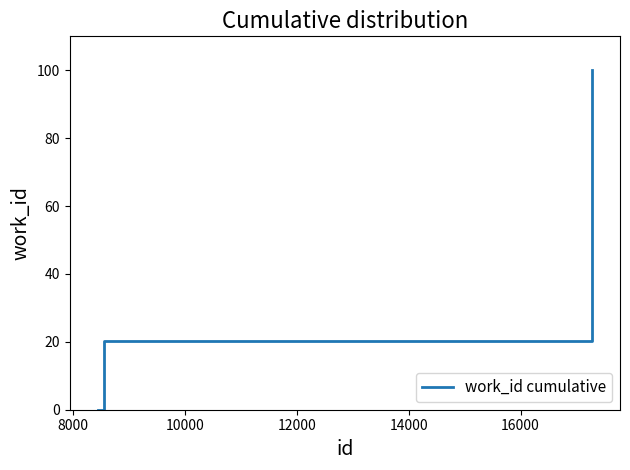

What is the maximum value shown in the chart?

100.0